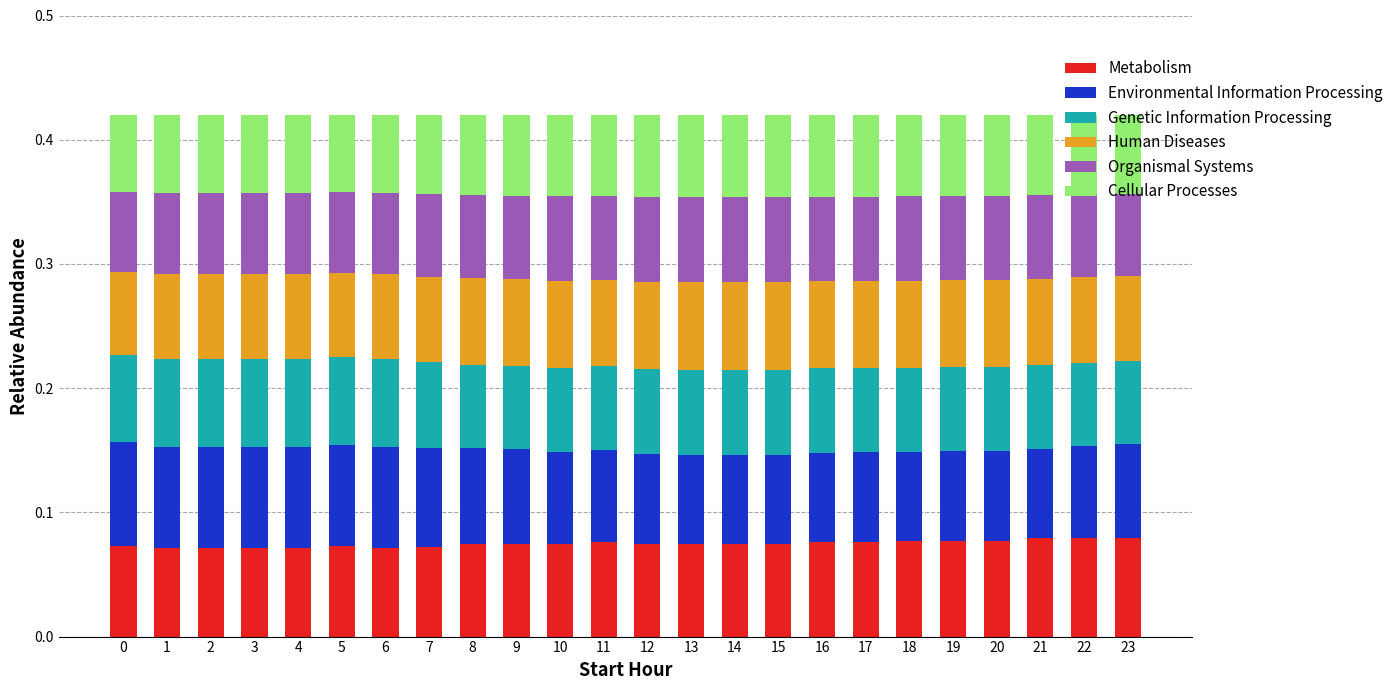

Count the Metabolism values in the range 0 to 1.

24